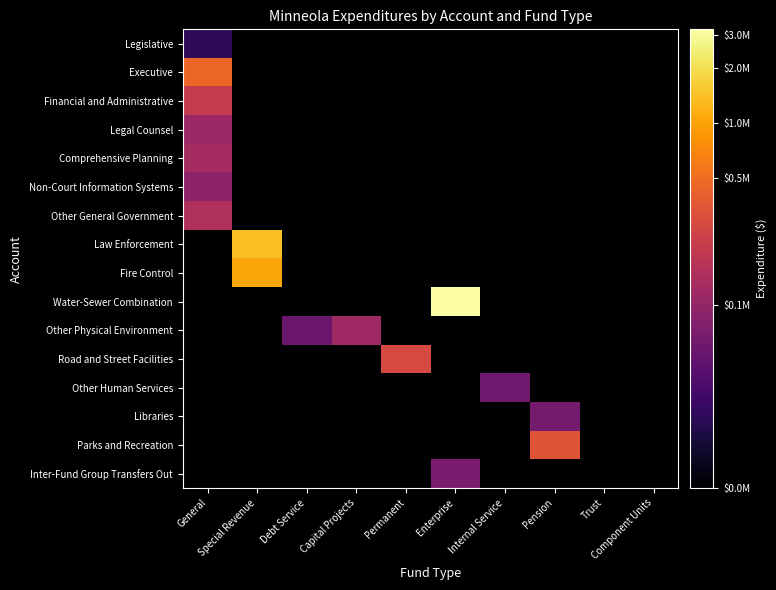

What is the total value across all series at Trust?

1.6